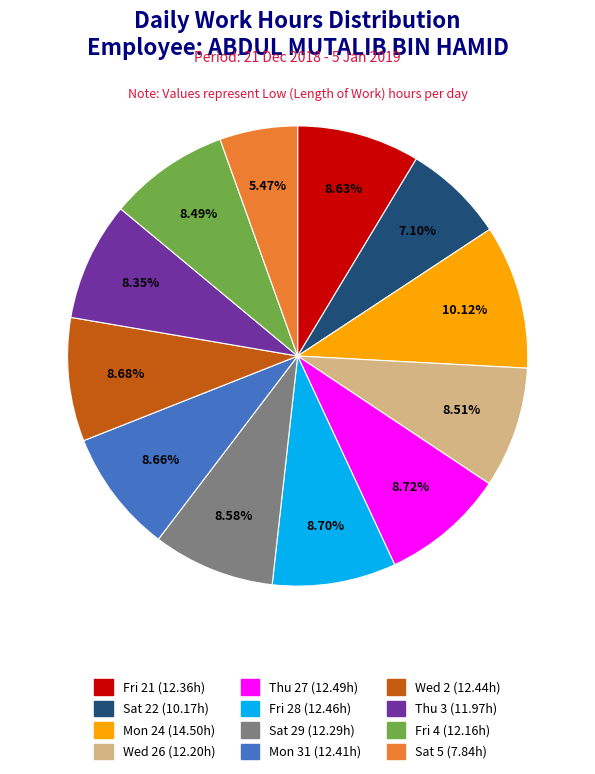

To the nearest percent, what is the difference between the largest and smallest slice percentages?

5%